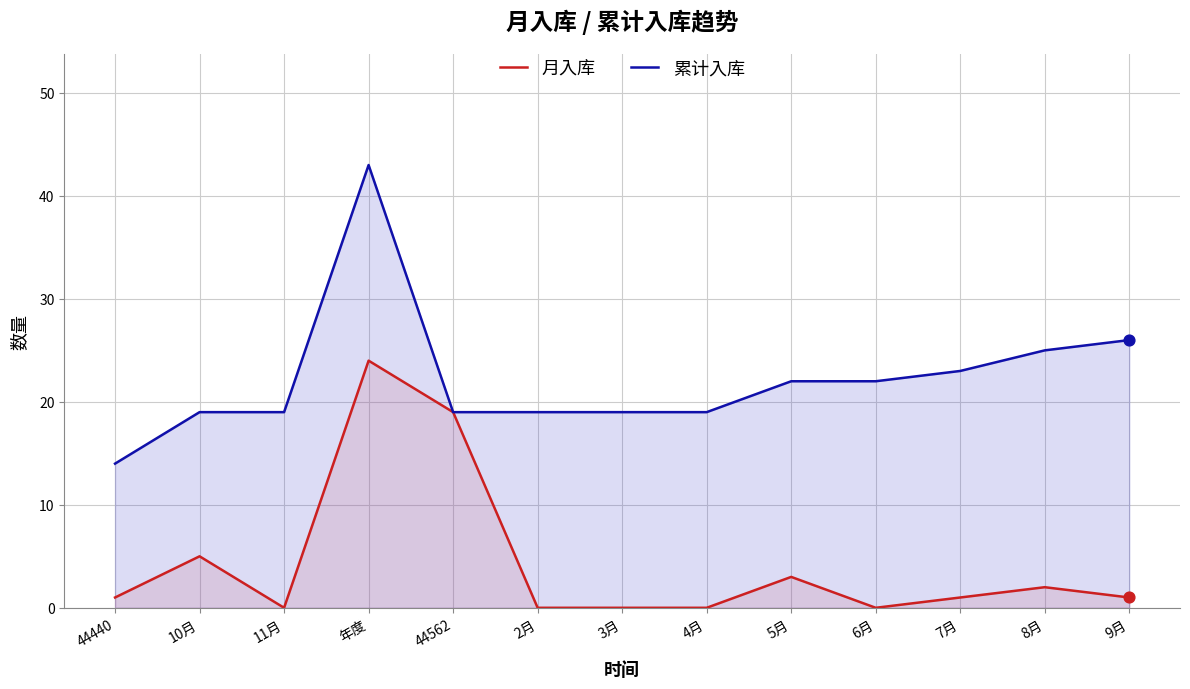

At how many categories does at least one series exceed 33?

1